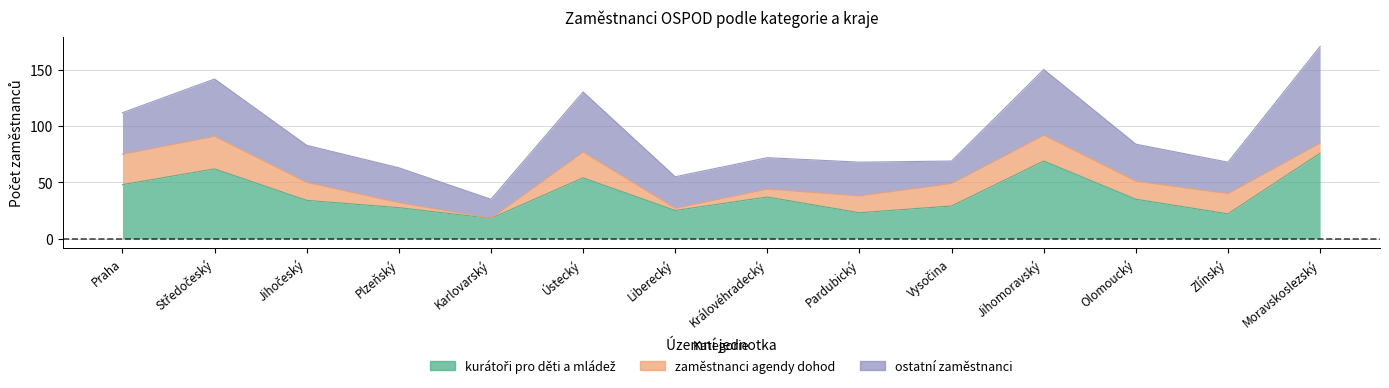

What is the difference between the kurátoři pro děti a mládež values at Olomoucký and Jihočeský?

1.0